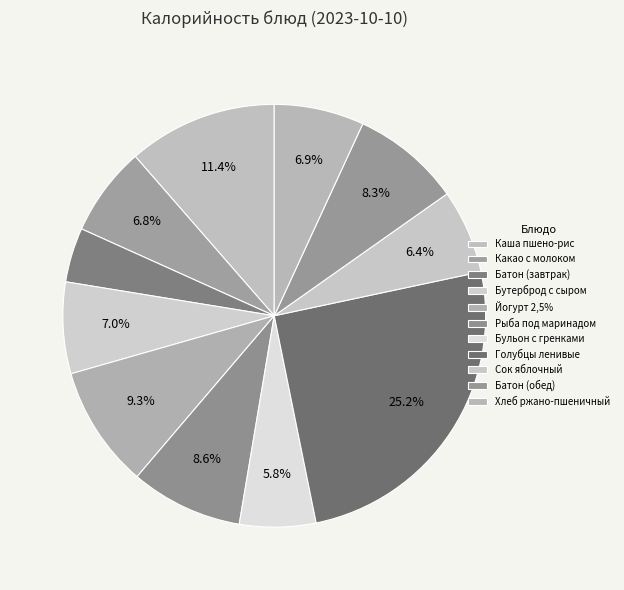

Count the number of slices in the pie.

11